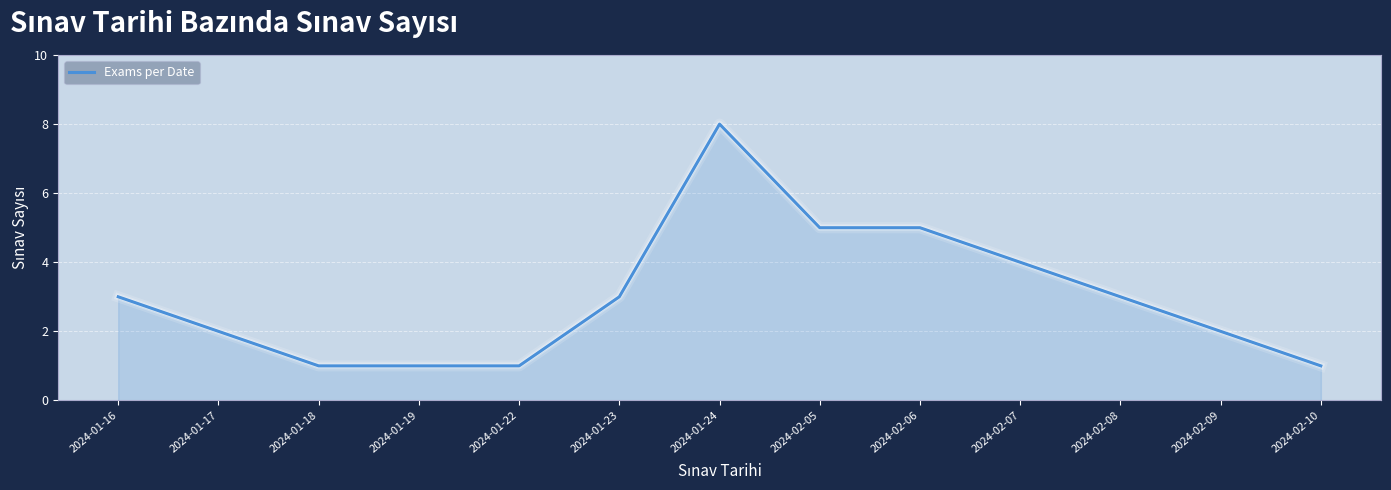

Which has a higher value, 2024-02-08 or 2024-02-07?

2024-02-07